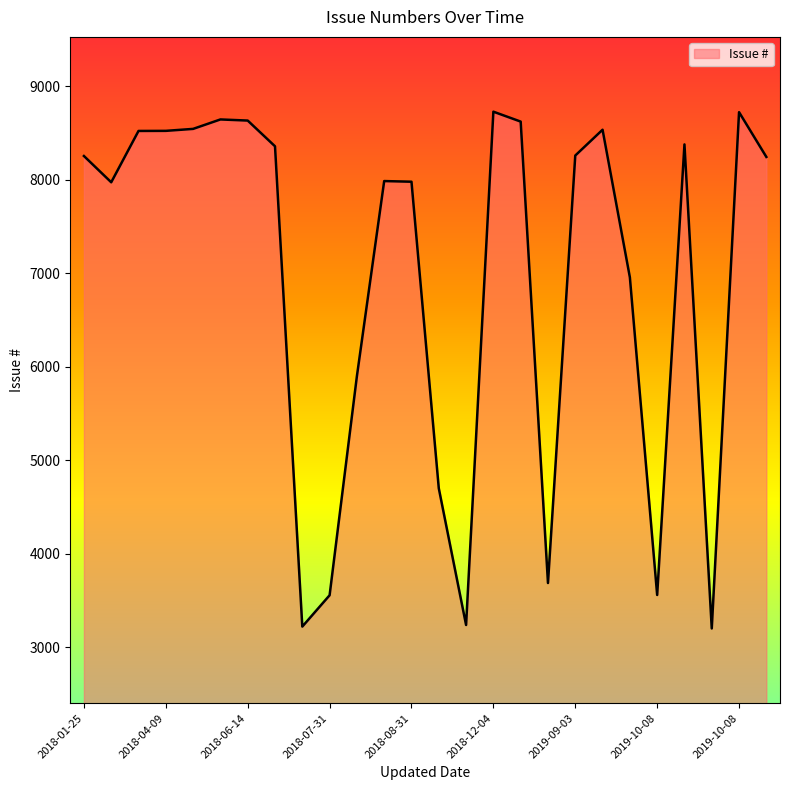

What is the difference between the maximum and minimum values?

5527